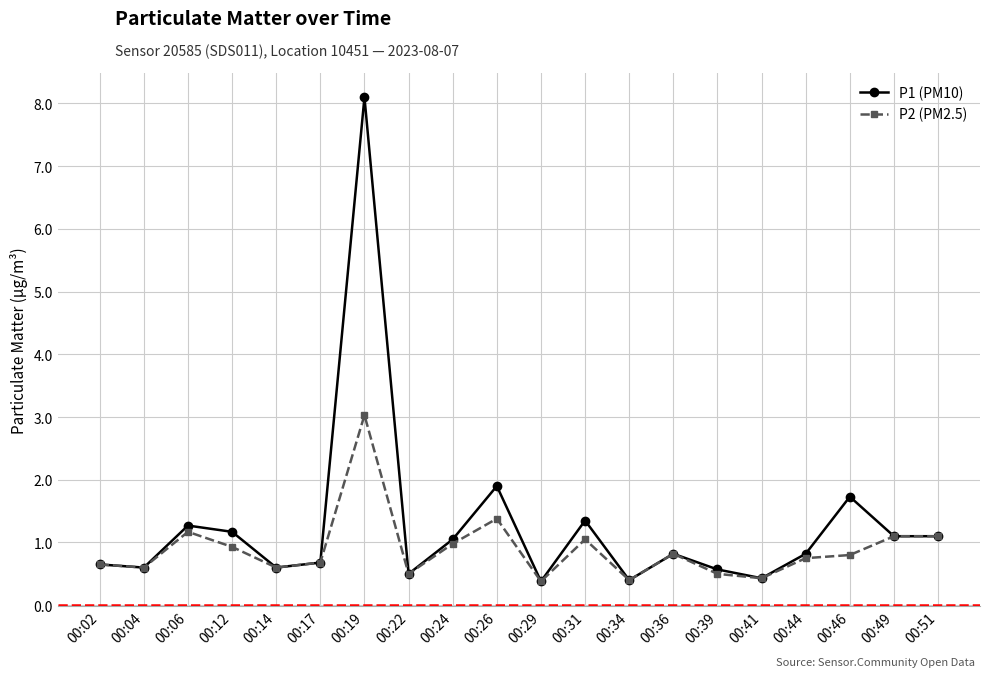

Reading left to right, what are all the values shown in this chart?

P1 (PM10): 00:02=0.7	00:04=0.6	00:06=1.3	00:12=1.2	00:14=0.6	00:17=0.7	00:19=8.1	00:22=0.5	00:24=1.1	00:26=1.9	00:29=0.4	00:31=1.4	00:34=0.4	00:36=0.8	00:39=0.6	00:41=0.4	00:44=0.8	00:46=1.7	00:49=1.1	00:51=1.1
P2 (PM2.5): 00:02=0.7	00:04=0.6	00:06=1.2	00:12=0.9	00:14=0.6	00:17=0.7	00:19=3.0	00:22=0.5	00:24=1.0	00:26=1.4	00:29=0.4	00:31=1.1	00:34=0.4	00:36=0.8	00:39=0.5	00:41=0.4	00:44=0.8	00:46=0.8	00:49=1.1	00:51=1.1